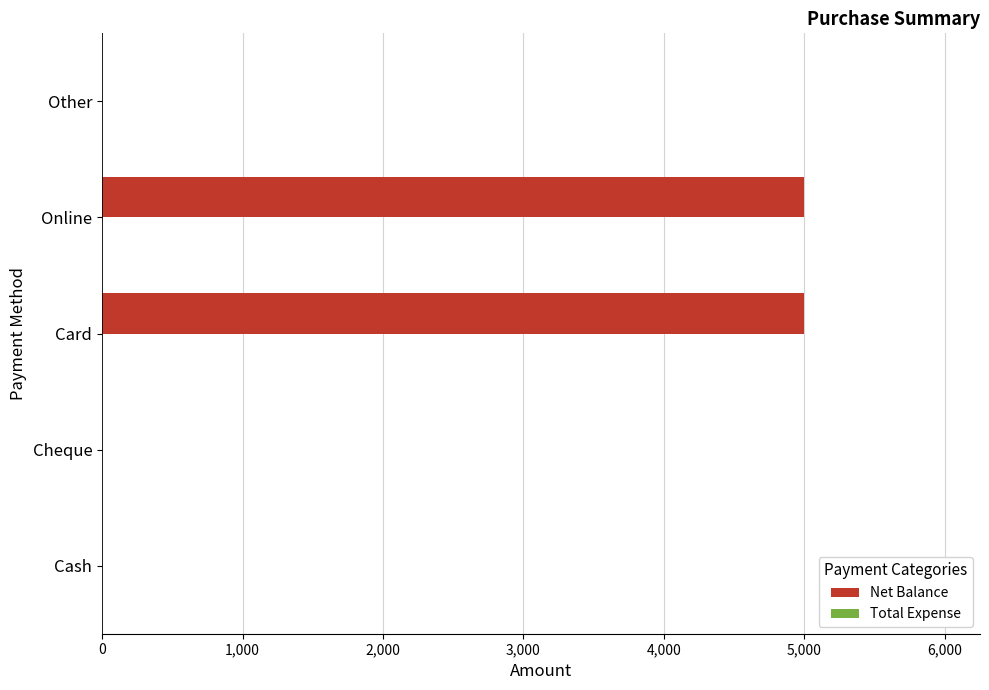

What is the sum of all values?

10000